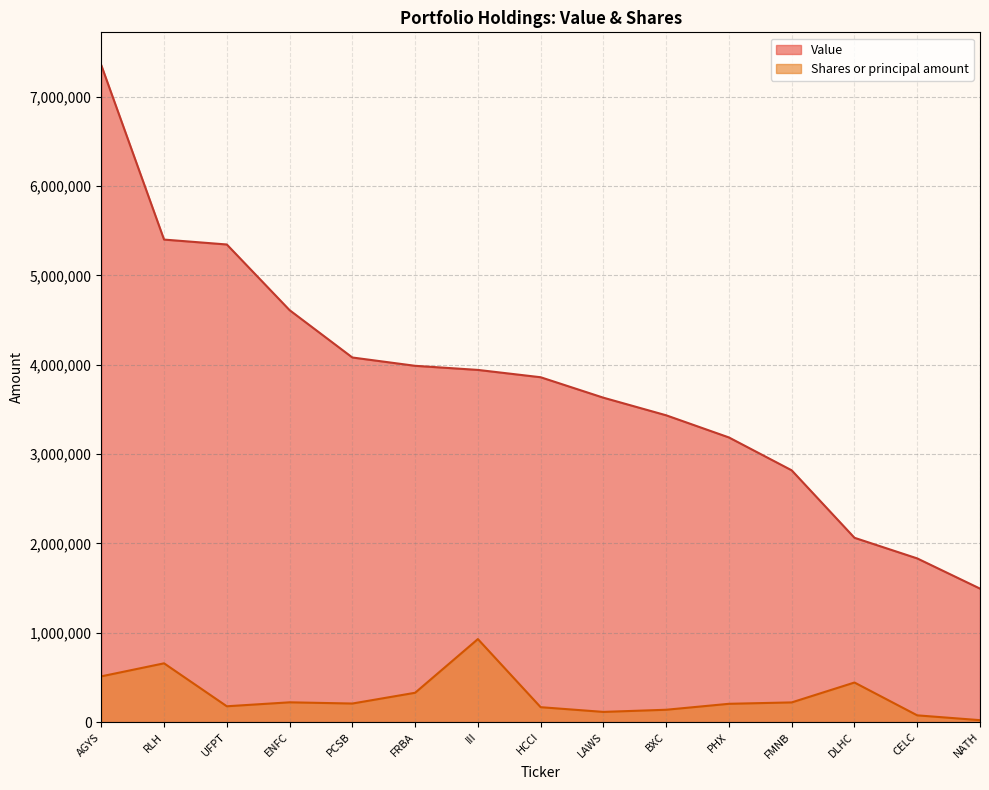

What is the difference between the Shares or principal amount values at AGYS and DLHC?

68933